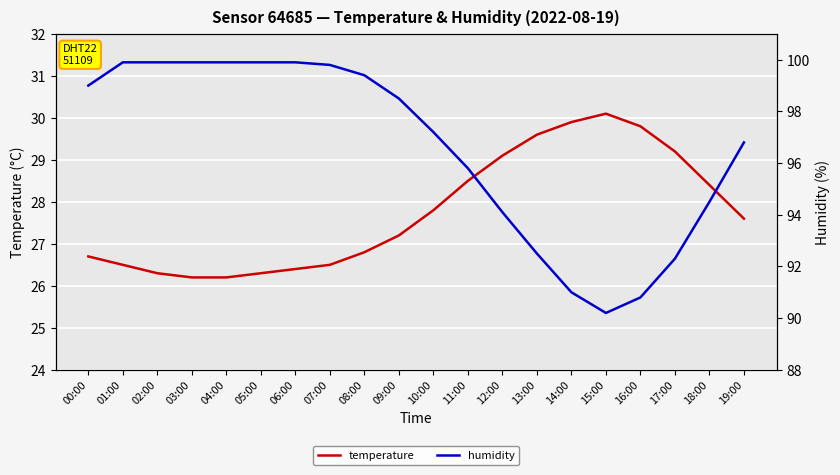

What is the difference between the temperature values at 18:00 and 04:00?

2.2